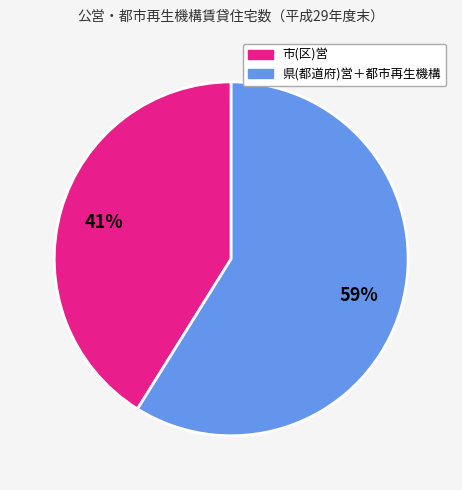

Does any single category account for the majority?

Yes